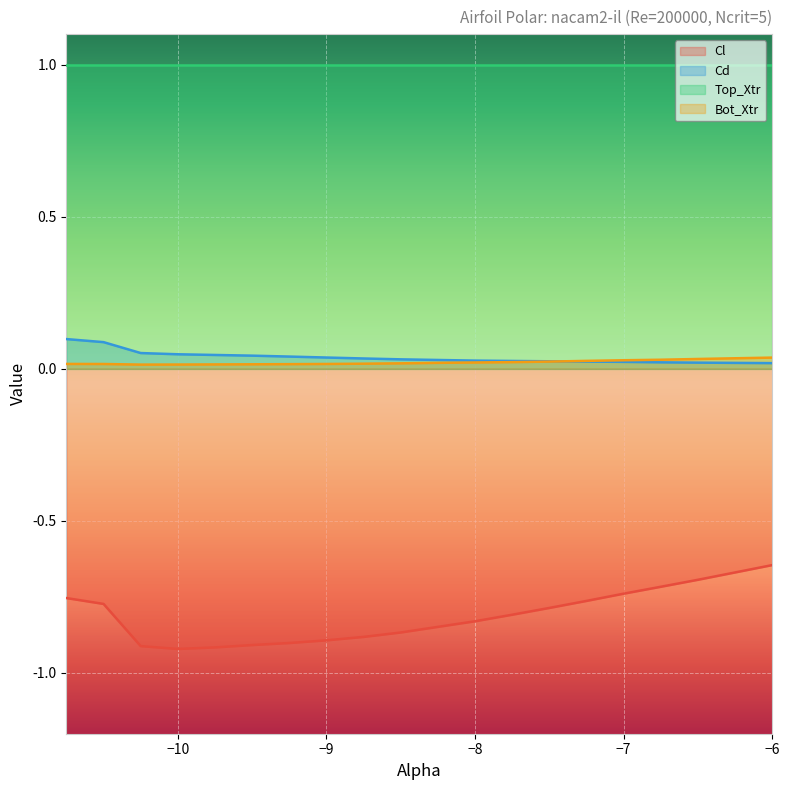

Rank the series at -9.25 from highest to lowest value.

Cd, Bot_Xtr, Cl